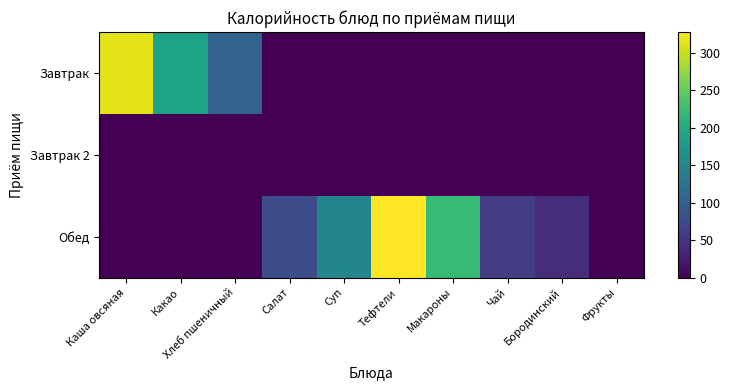

Which label corresponds to the smallest value in the chart?

Салат